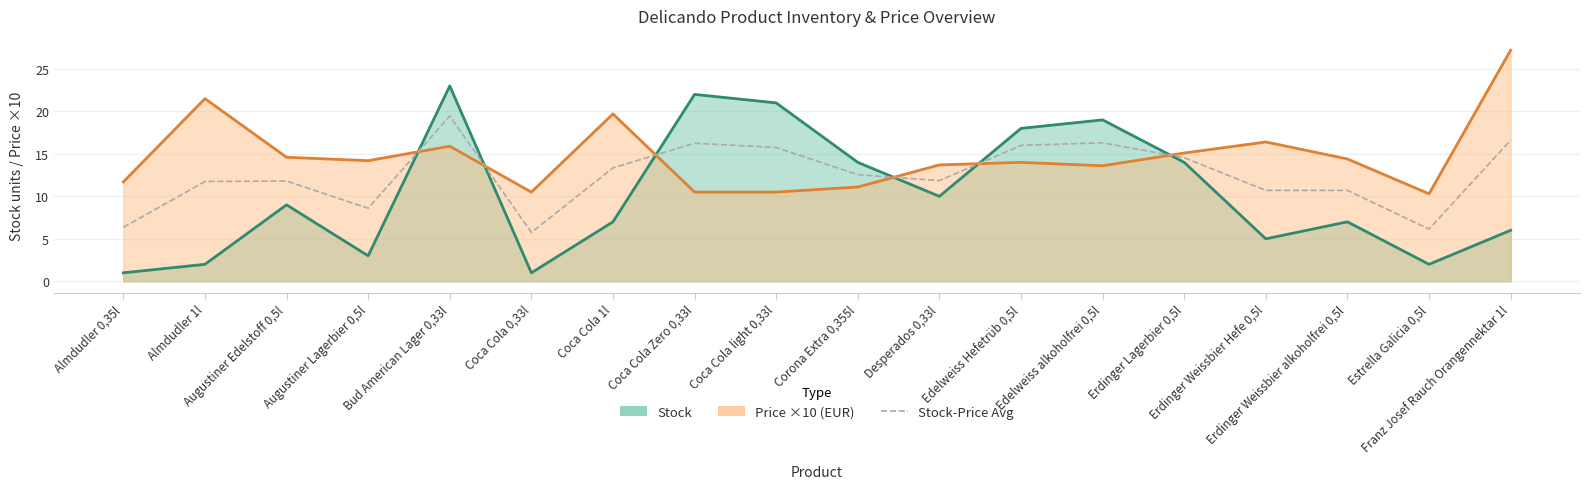

The chart shows a value of 6.5 at Augustiner Edelstoff 0,5l. True or false?

False